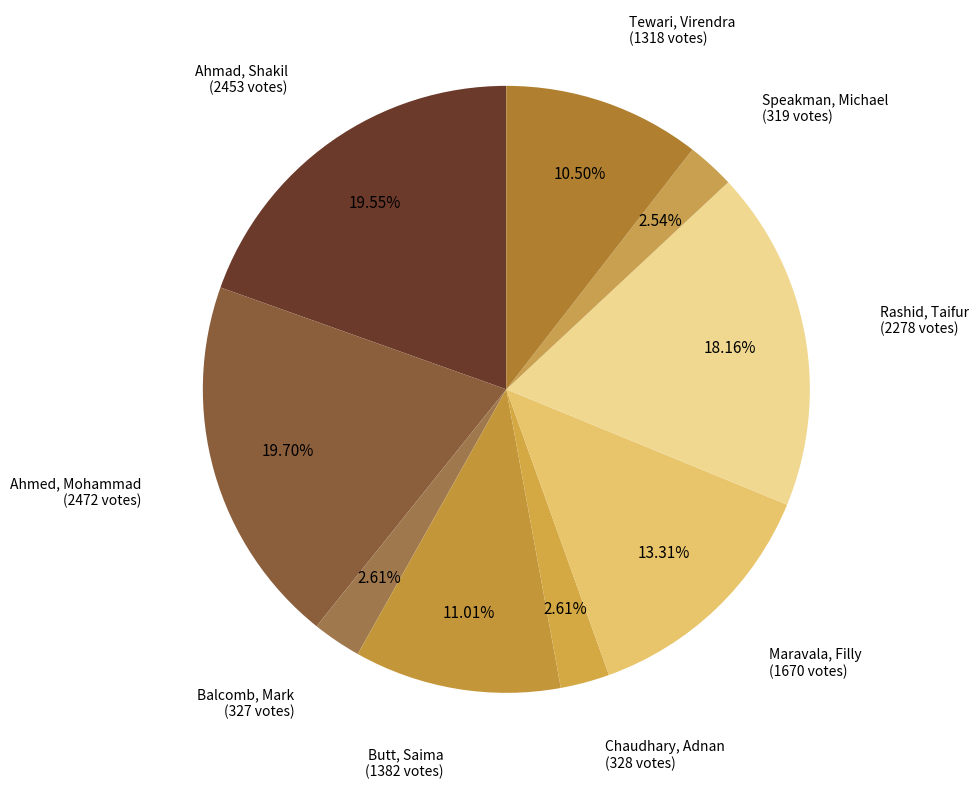

How many segments does this pie chart have?

9